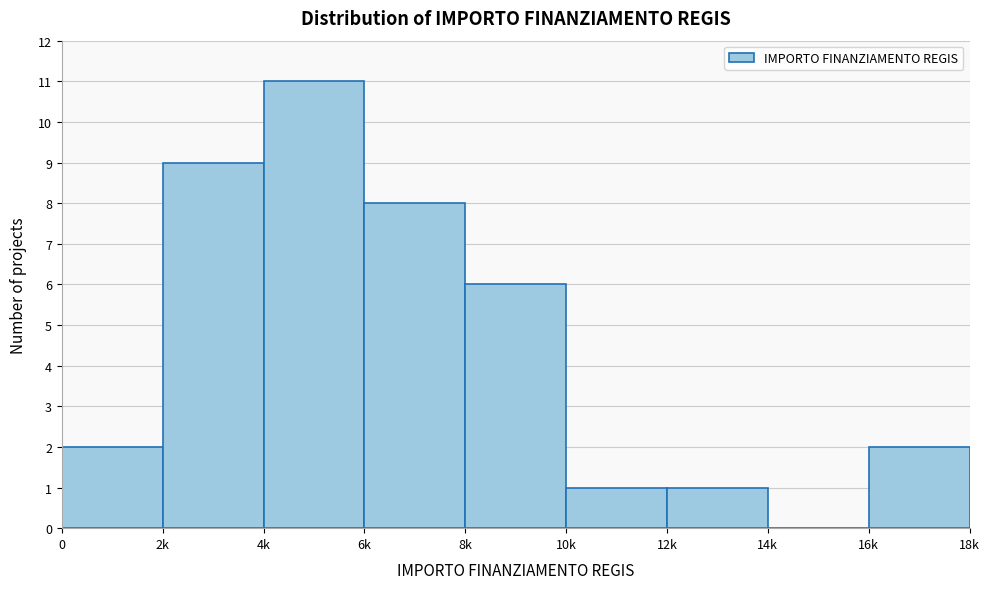

Reading left to right, transcribe all the data shown in this chart.

0=2	2k=9	4k=11	6k=8	8k=6	10k=1	12k=1	14k=0	16k=2